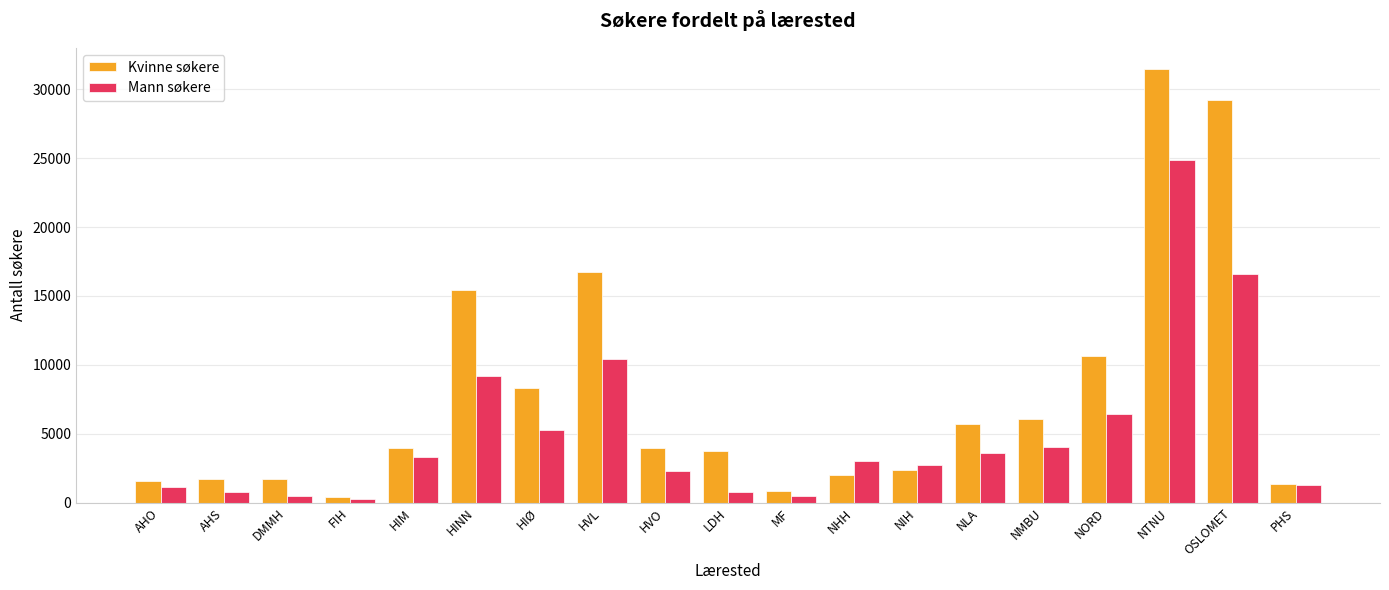

How many bars are there in each group?

2